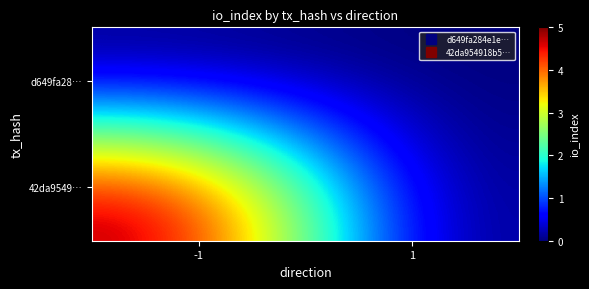

Which series has the largest range (max minus min)?

42da9549…